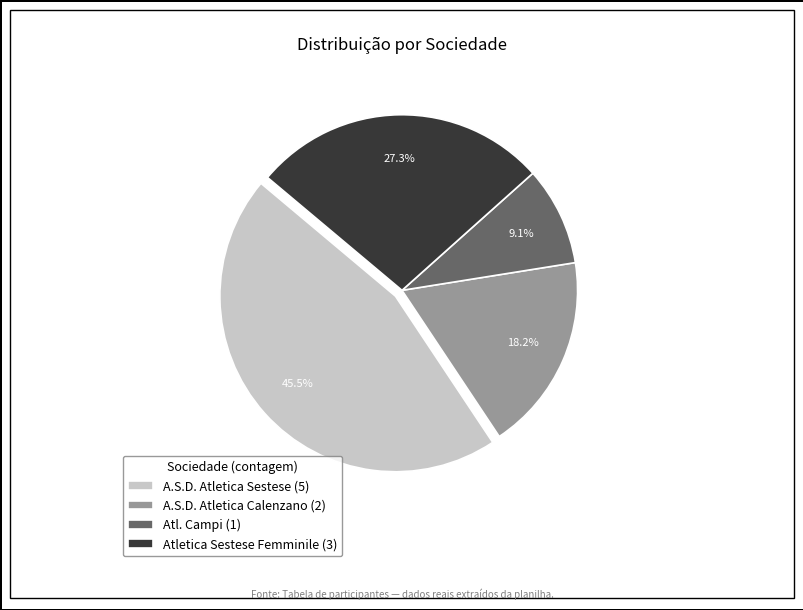

What percentage do A.S.D. Atletica Sestese (5) and Atletica Sestese Femminile (3) together represent?

72.7%